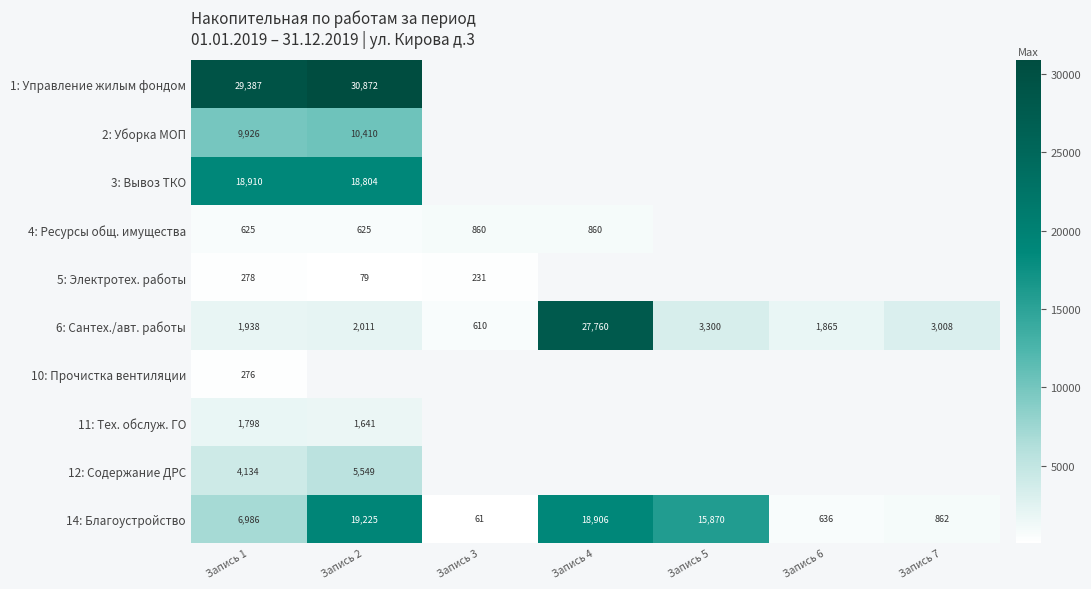

Where does the 14: Благоустройство series first go above 6985?

Запись 1